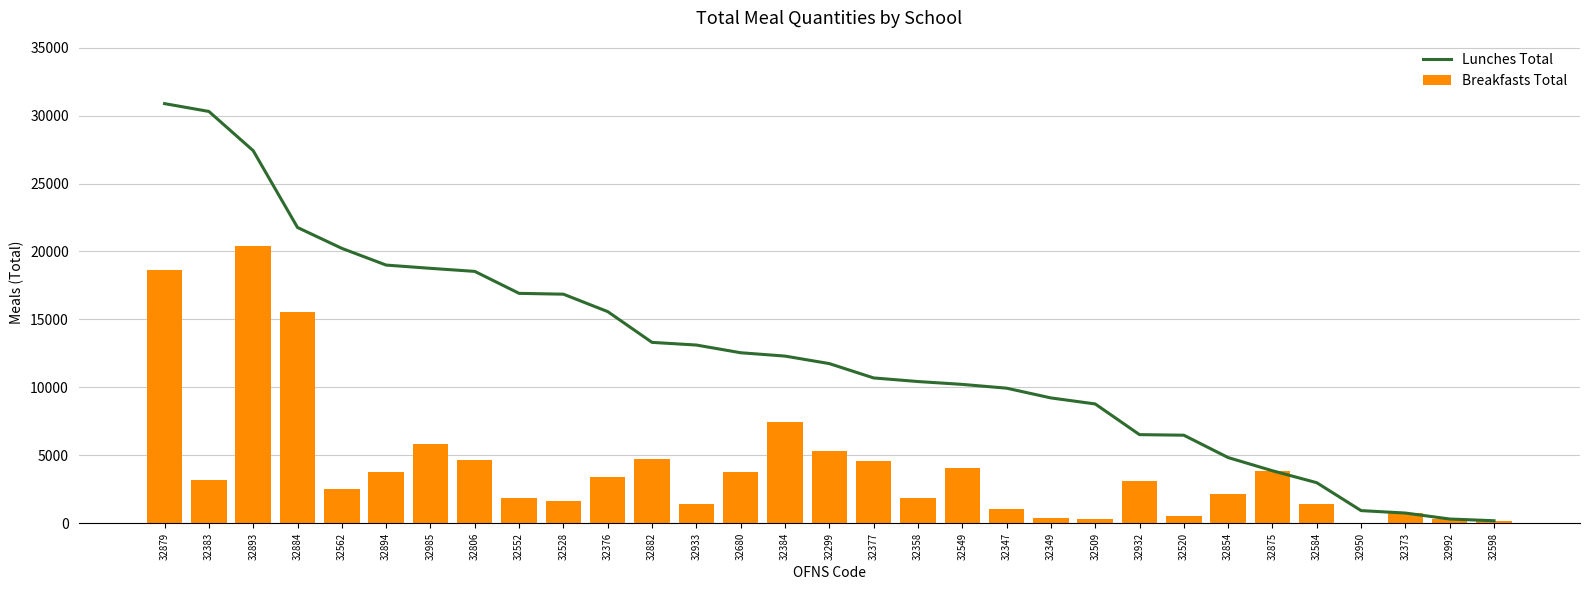

What is the difference between the highest and lowest values at 32528?

15192